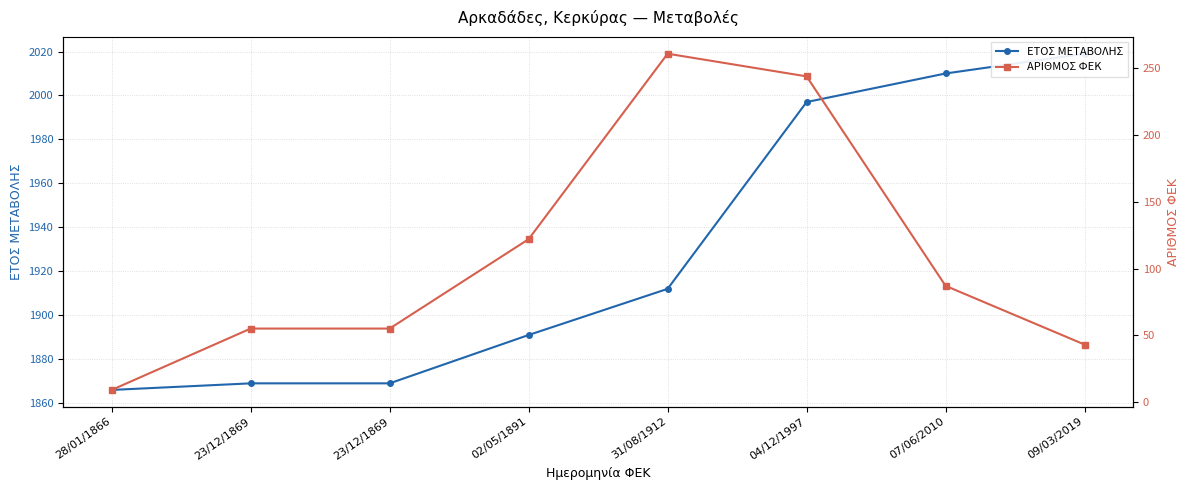

Which label corresponds to the largest value in the chart?

09/03/2019